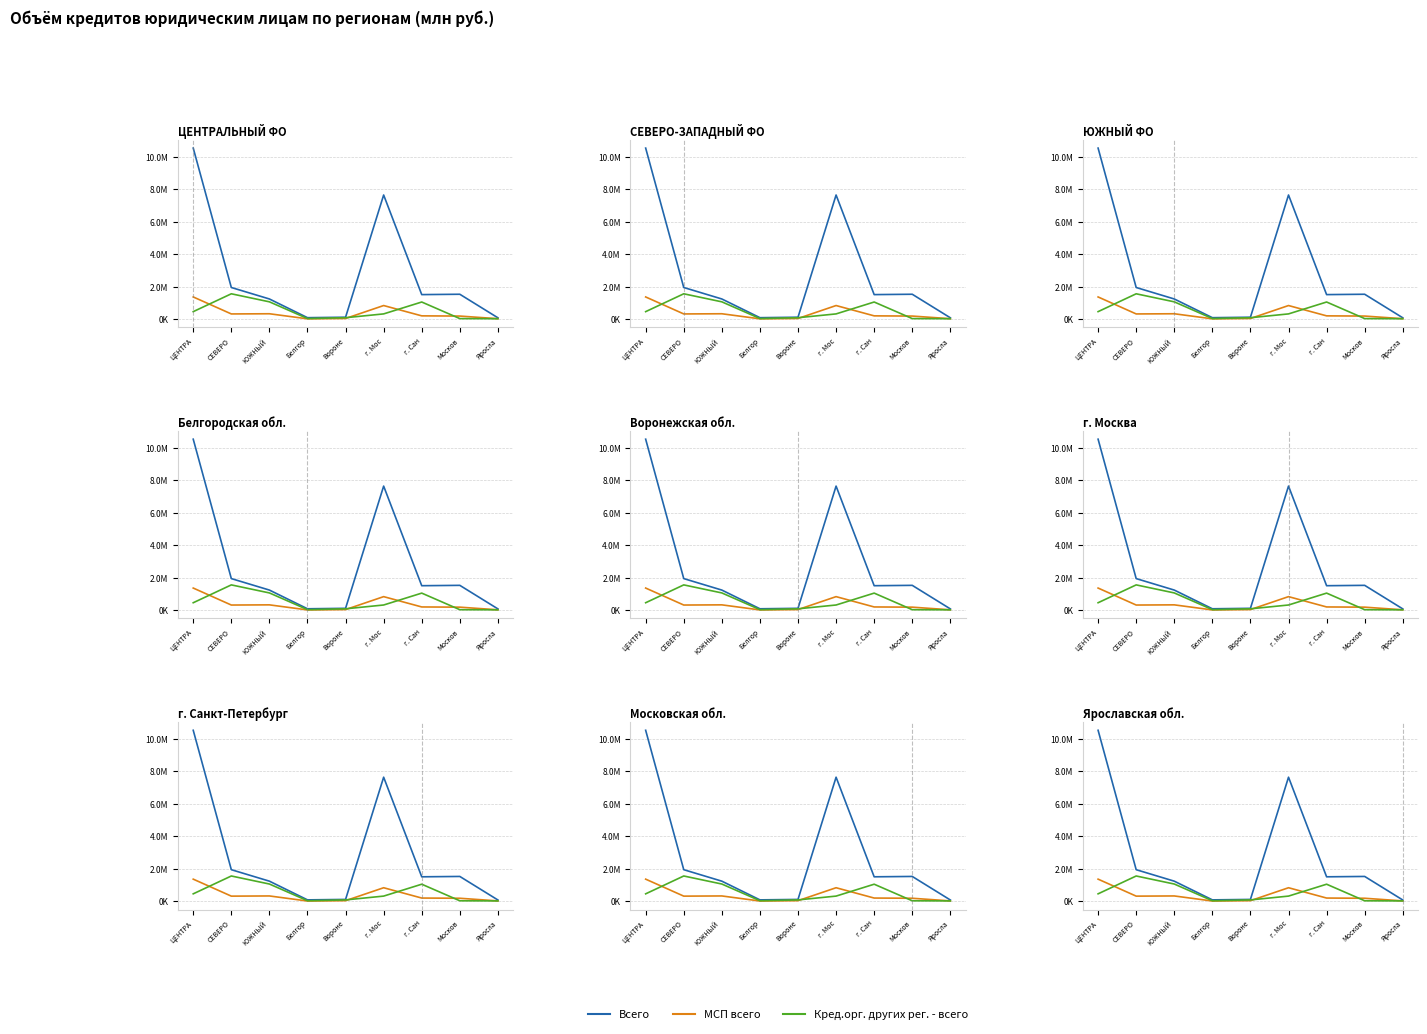

Rank the categories by МСП всего value from lowest to highest.

Белгор, Яросла, Вороне, Москов, г. Сан, СЕВЕРО, ЮЖНЫЙ , г. Мос, ЦЕНТРА